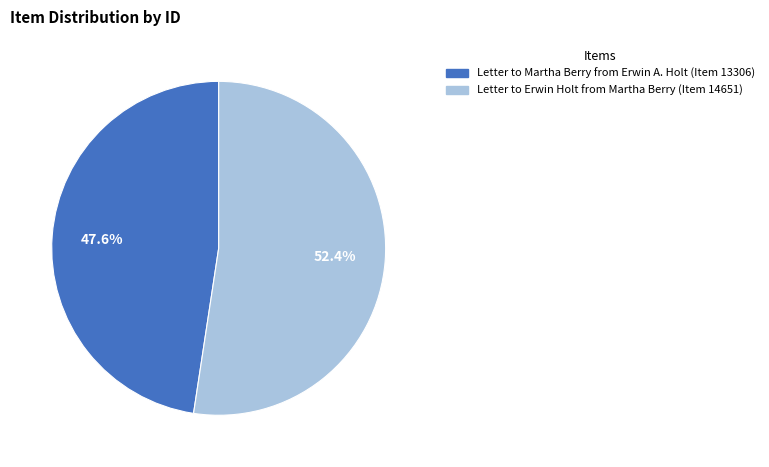

Approximately how many times larger is the value at Letter to Erwin Holt from Martha Berry (Item 14651) compared to Letter to Martha Berry from Erwin A. Holt (Item 13306)?

1.1